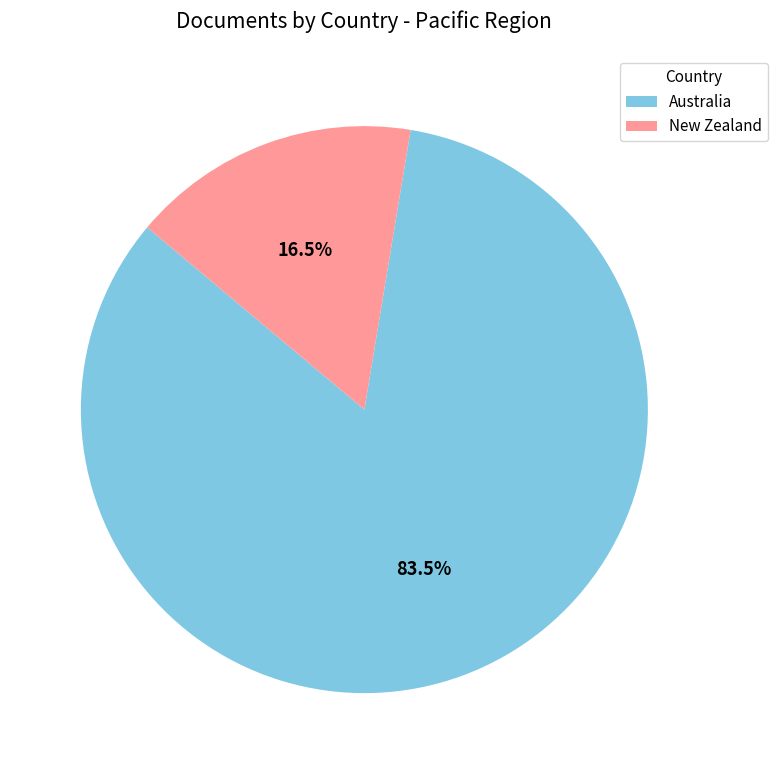

Combined, what portion of the pie is New Zealand and Australia?

100.0%